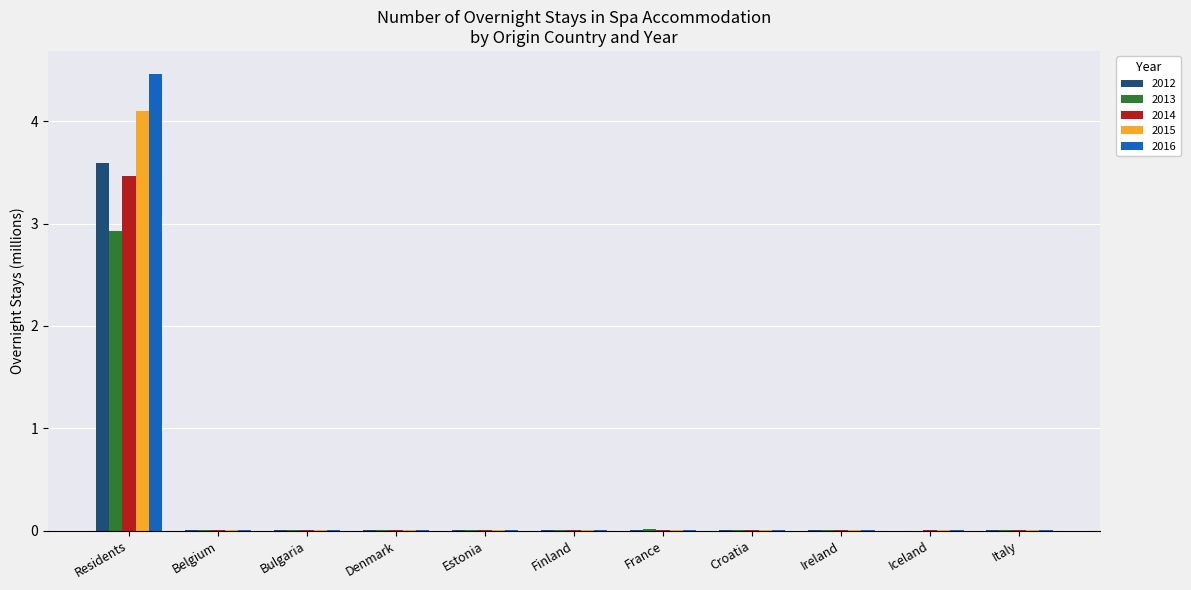

What is the sum of all 2015 values?

4.1